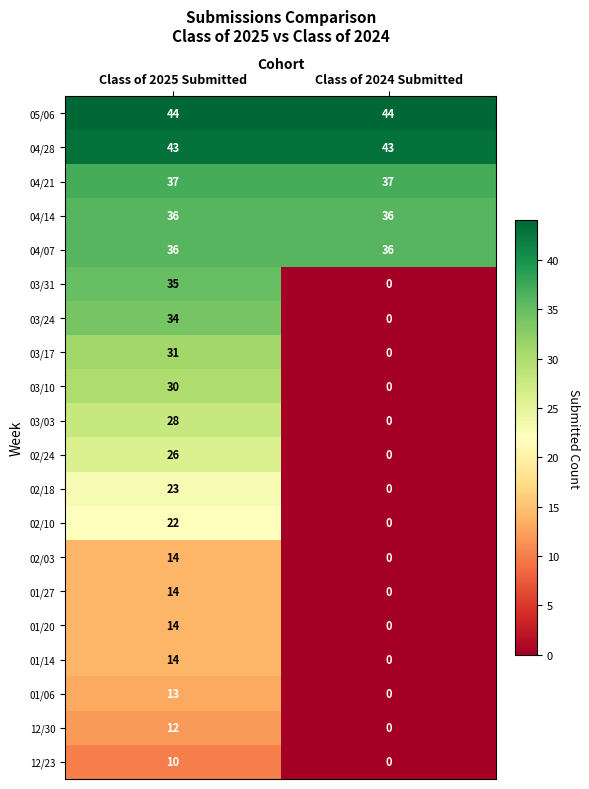

What is the total value across all series at Class of 2025 Submitted?

516